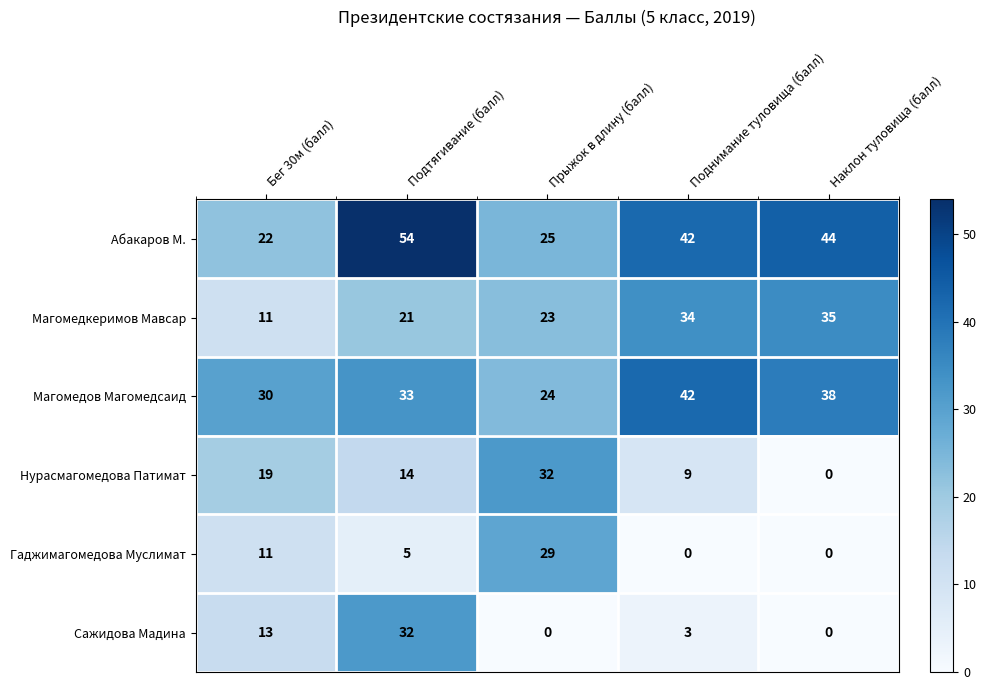

What value does the Сажидова Мадина series have at Бег 30м (балл), to the nearest 5?

15